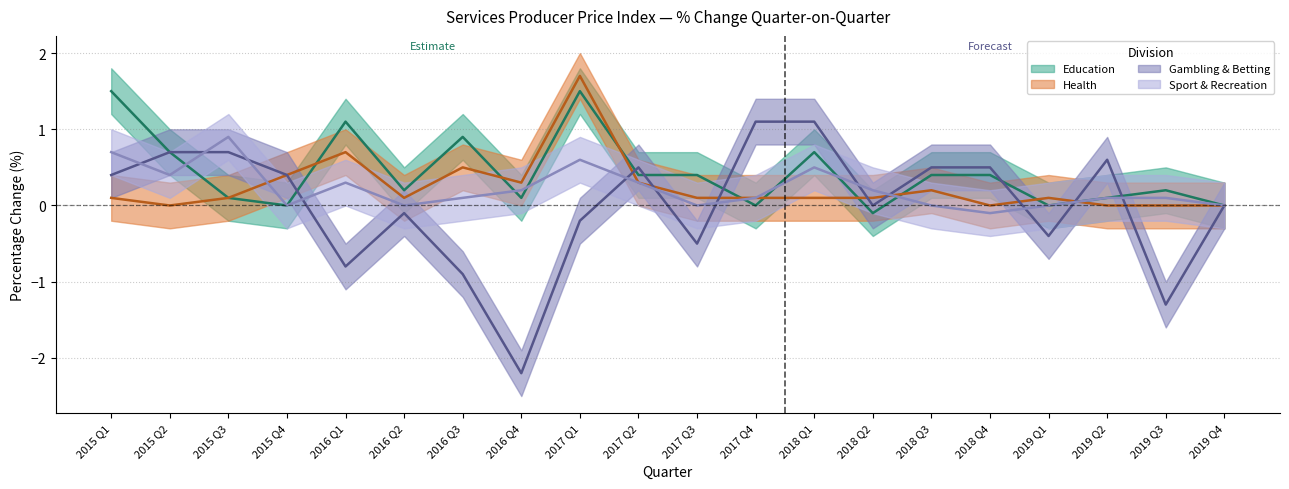

What is the difference between the second highest and minimum values in the Education series?

1.6